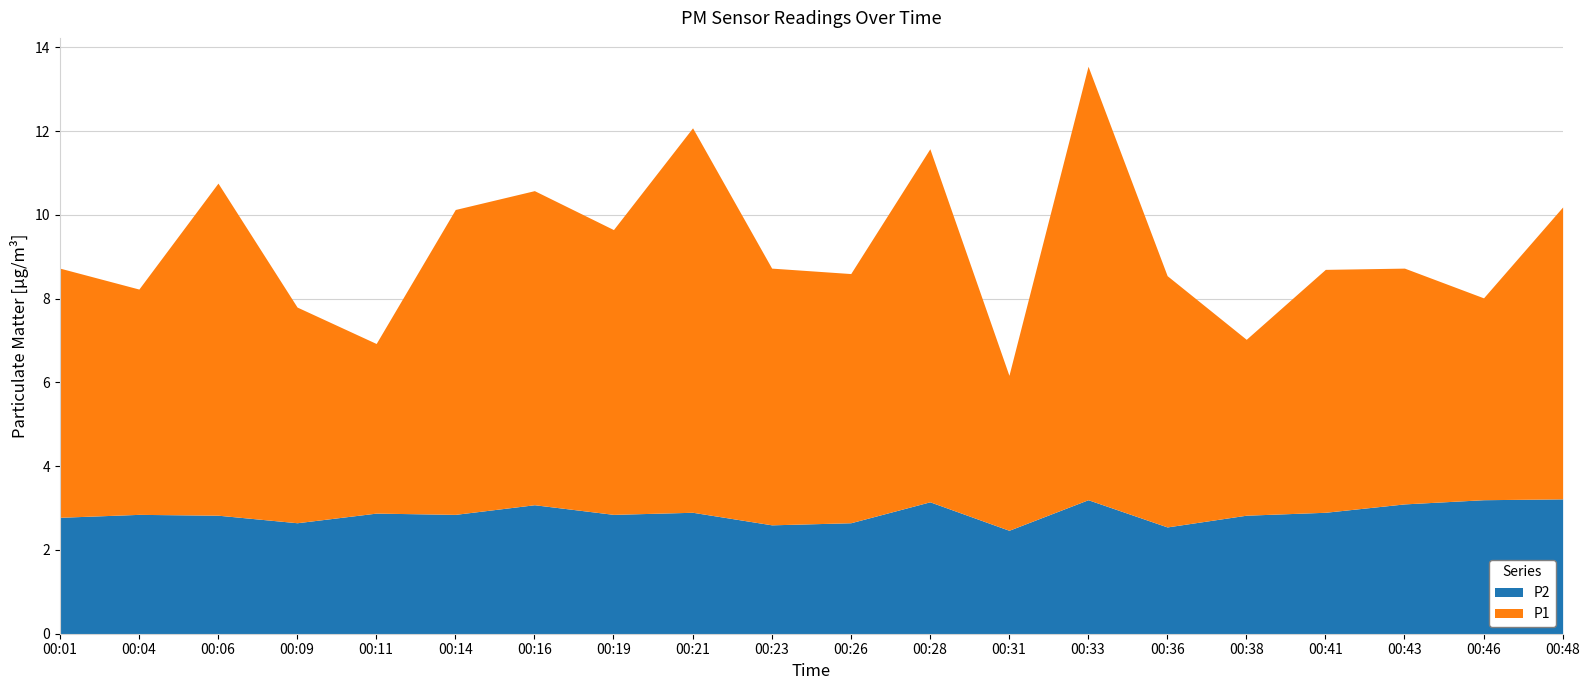

At 00:14, list the series in order from smallest to largest.

P2, P1